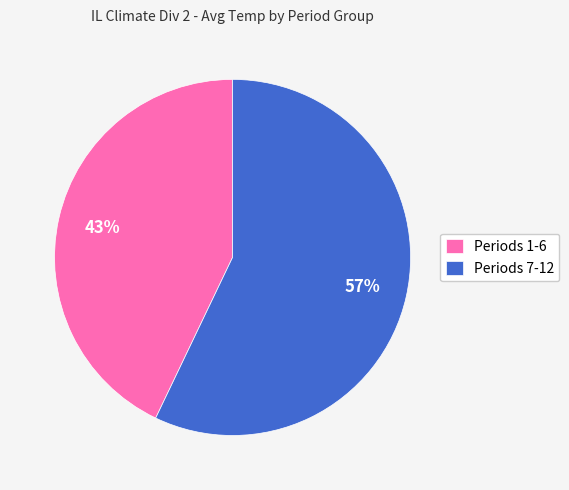

Between Periods 1-6 and Periods 7-12, which is larger?

Periods 7-12